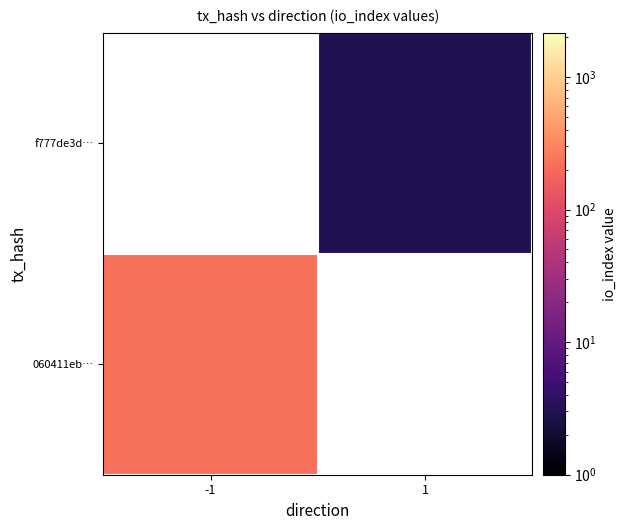

Which has a higher value, 1 or -1?

-1